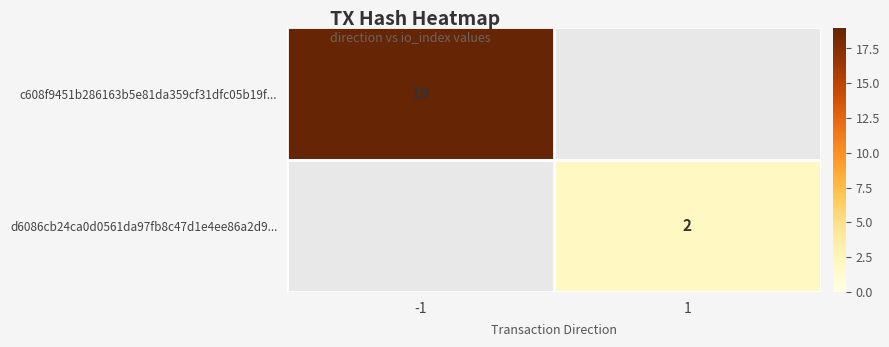

Count the number of categories in the chart.

2